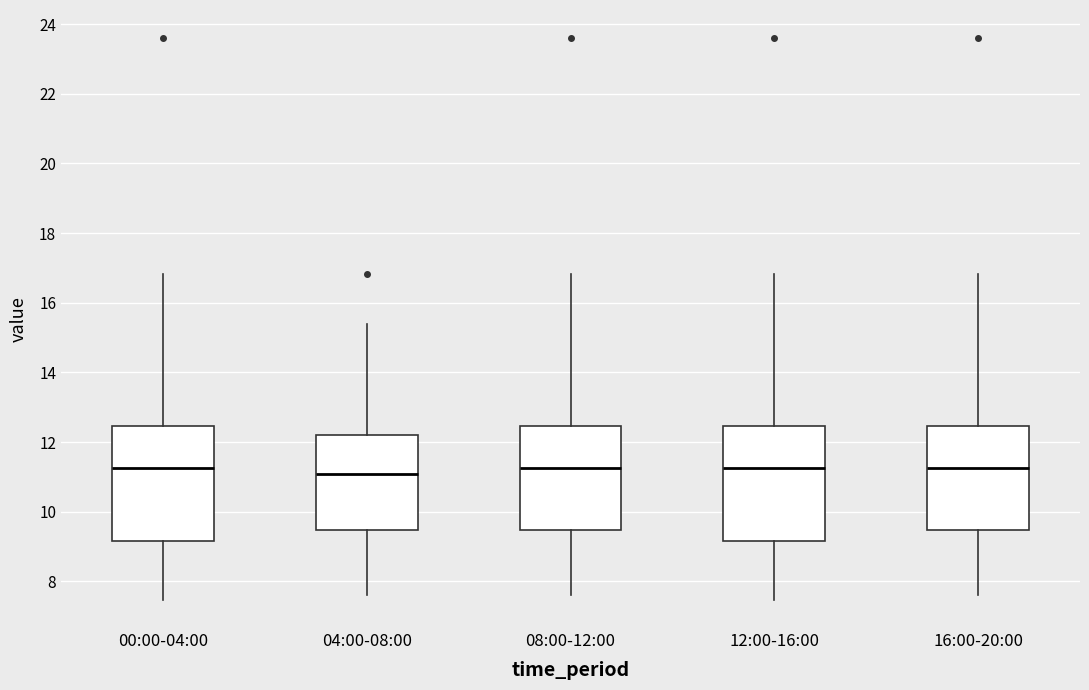

Reading left to right, transcribe this box plot: for each box, give where its median line is, the range the box spans, and where its two whiskers end, as read against the y-axis. The values are not printed on the chart, so give them approximately, as read against the axis.

00:00-04:00: median 11.2, box 9.2 to 12.4, whiskers 7.4 to 16.8
04:00-08:00: median 11.0, box 9.4 to 12.2, whiskers 7.6 to 15.4
08:00-12:00: median 11.2, box 9.4 to 12.4, whiskers 7.6 to 16.8
12:00-16:00: median 11.2, box 9.2 to 12.4, whiskers 7.4 to 16.8
16:00-20:00: median 11.2, box 9.4 to 12.4, whiskers 7.6 to 16.8